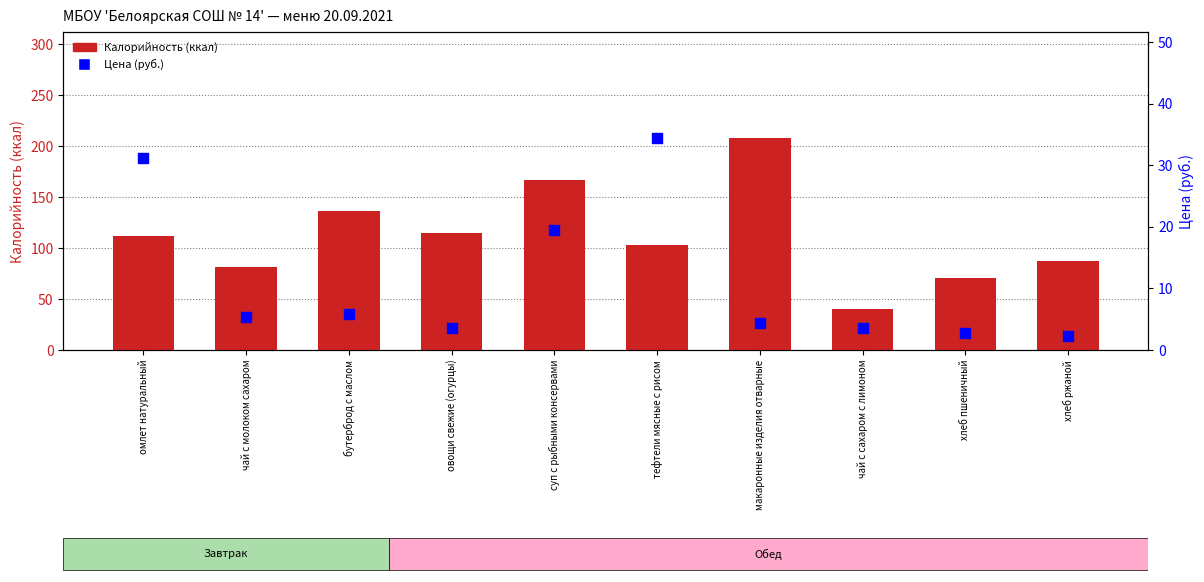

Which series has the largest Y range (max minus min)?

Калорийность